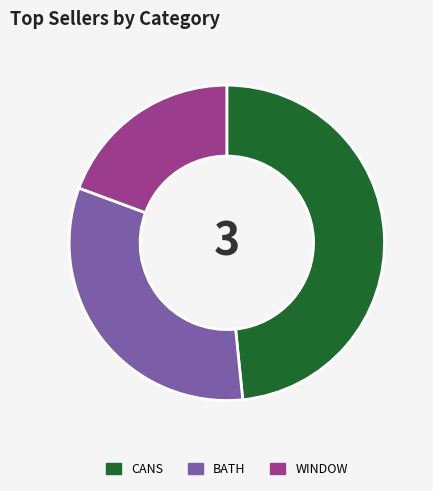

Which category has the smallest portion of the pie?

WINDOW